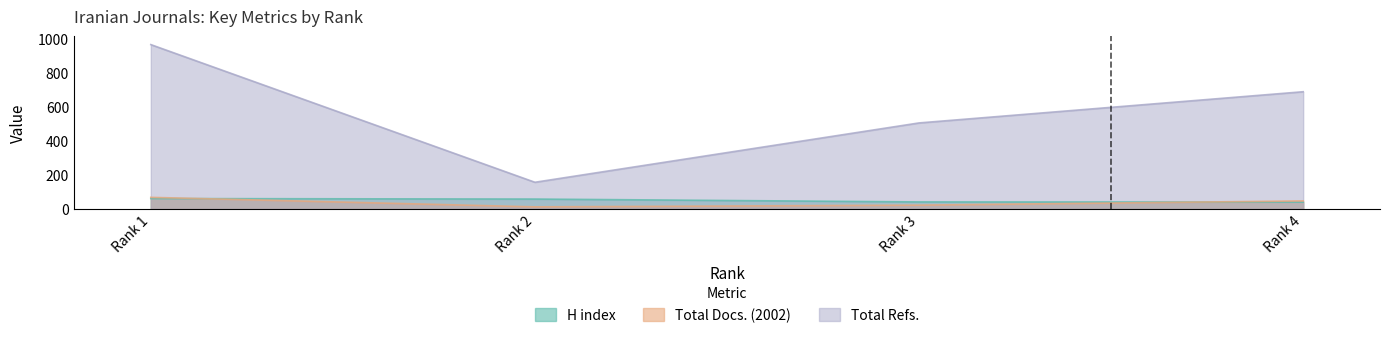

What is the difference between the H index values at Rank 1 and Rank 4?

21